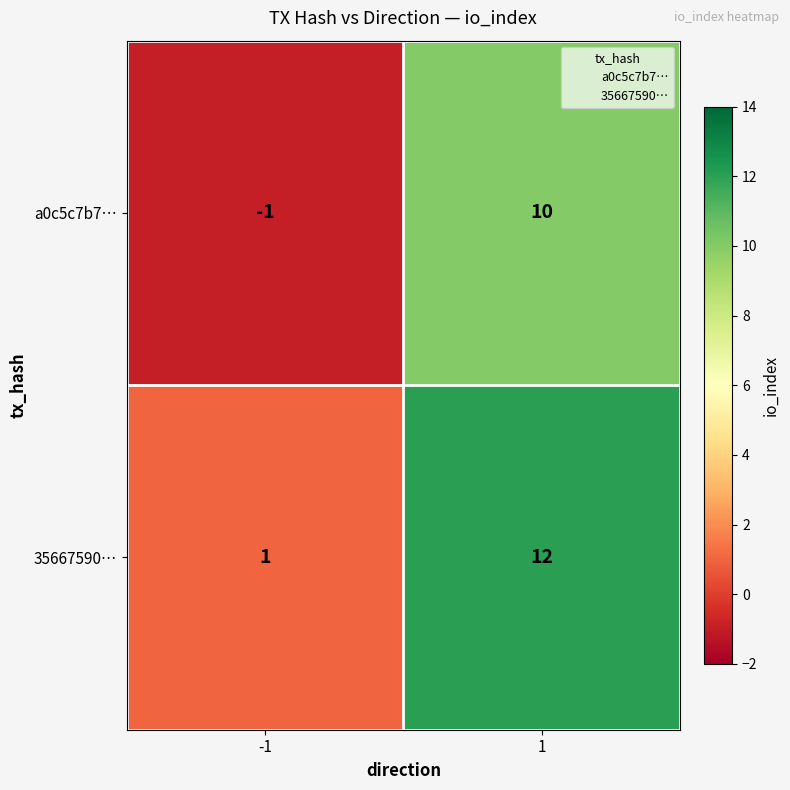

Is the value of a0c5c7b7… at 1 greater than the value of 35667590… at 1?

No